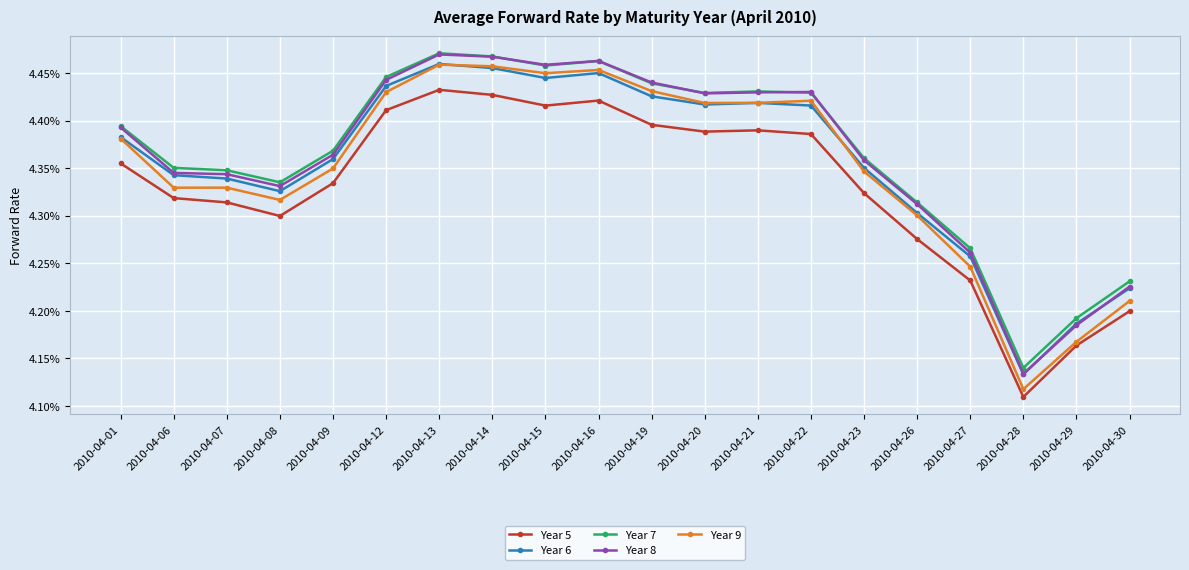

True or false: Year 6 has more than 1 interior local peaks.

True